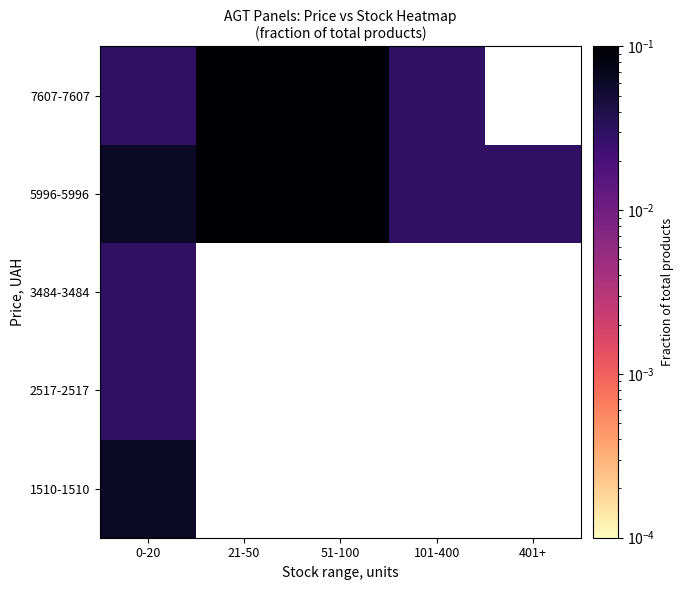

Where is 2517-2517 nearest to the value 0?

0-20